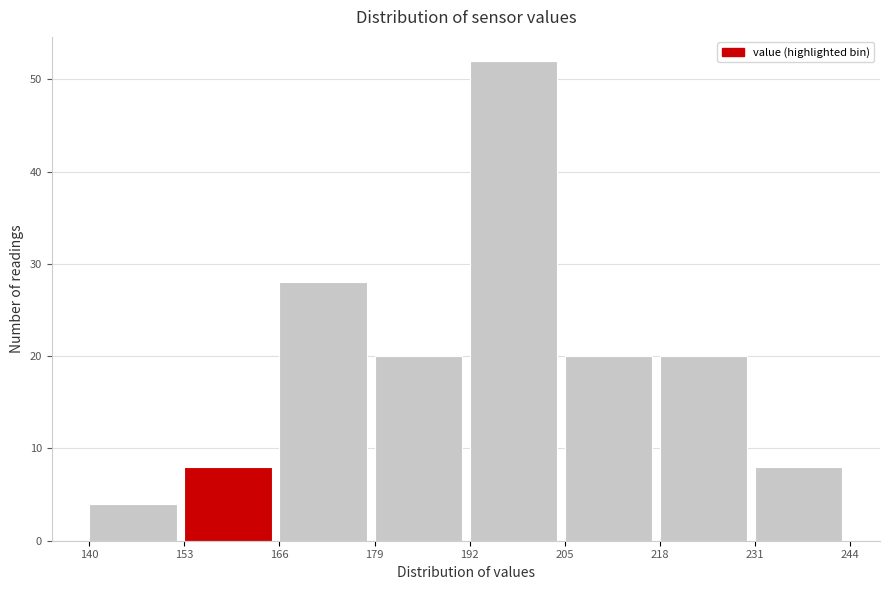

Reading left to right, transcribe this chart: for each bar, give the range it covers on the x-axis and its height. The values are not printed on the chart, so give them approximately, as read against the axis.

140 to 153: 4
153 to 166: 8
166 to 179: 28
179 to 192: 20
192 to 205: 52
205 to 218: 20
218 to 231: 20
231 to 244: 8